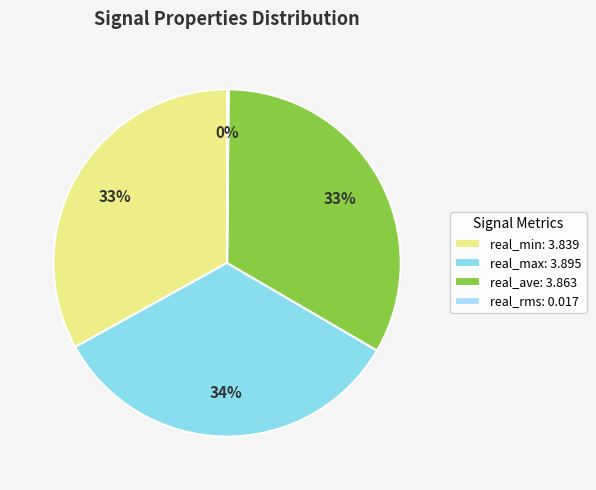

To the nearest percent, what is the average slice percentage?

25%